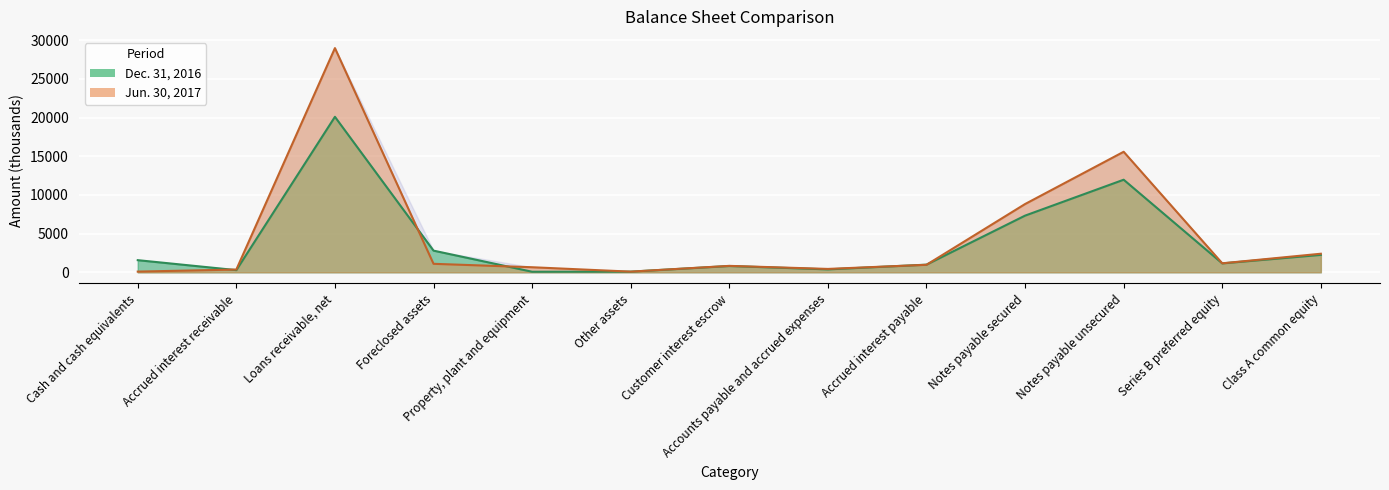

Between which two adjacent categories do Jun. 30, 2017 and Dec. 31, 2016 first intersect?

Cash and cash equivalents and Accrued interest receivable